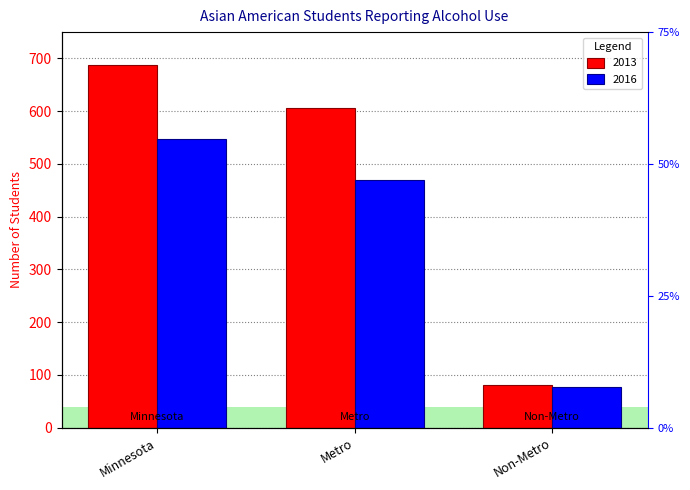

Between Non-Metro and Metro, which is larger?

Metro